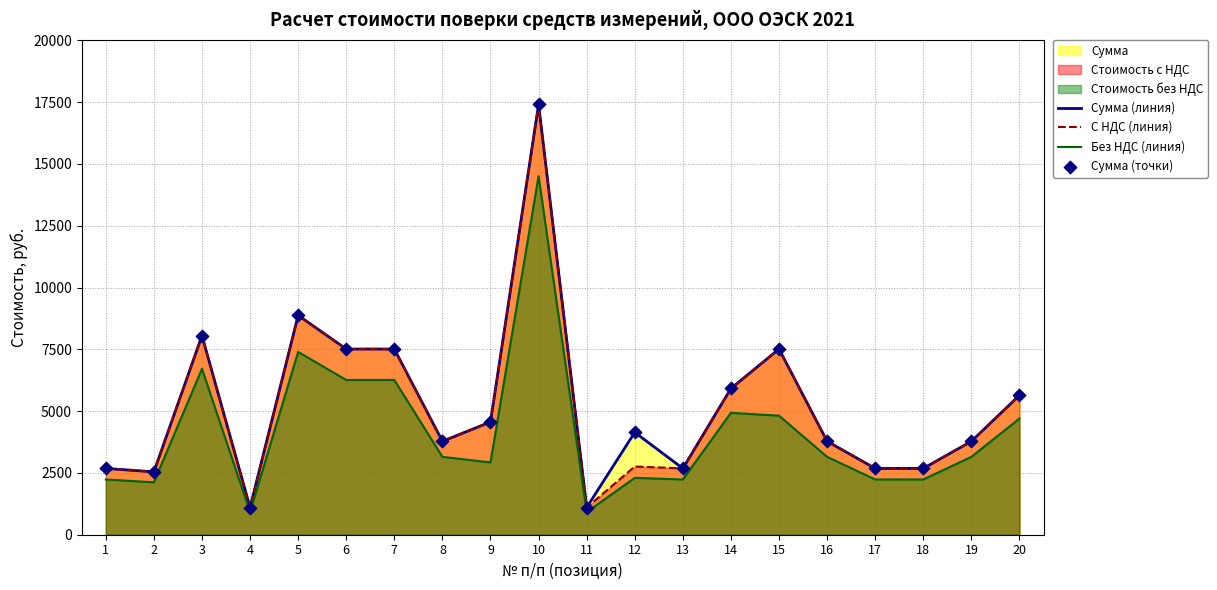

At which category is the sum across all series the highest?

10